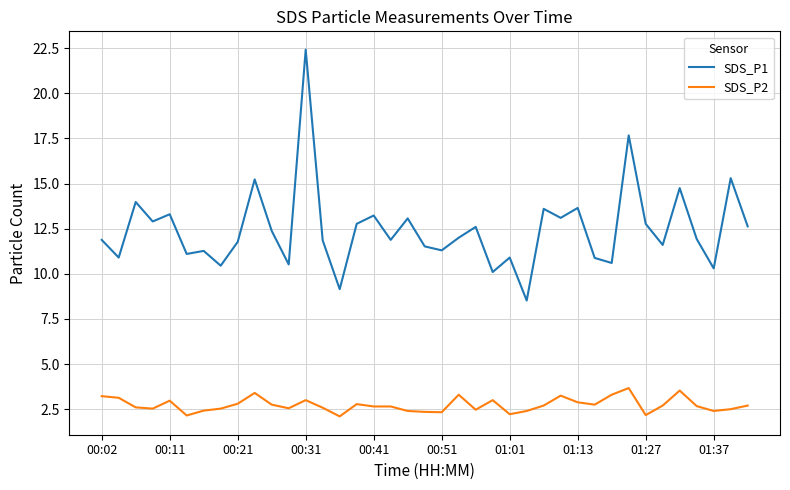

Count the number of data series in this chart.

2